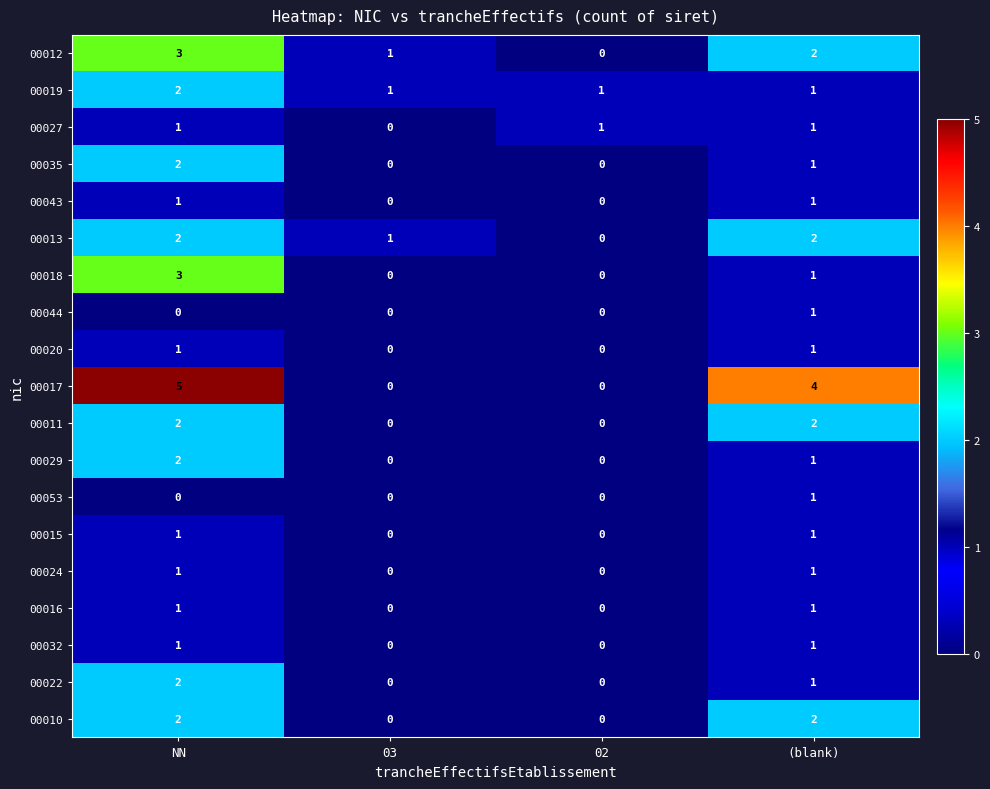

At which label does 00018 first exceed 1?

NN